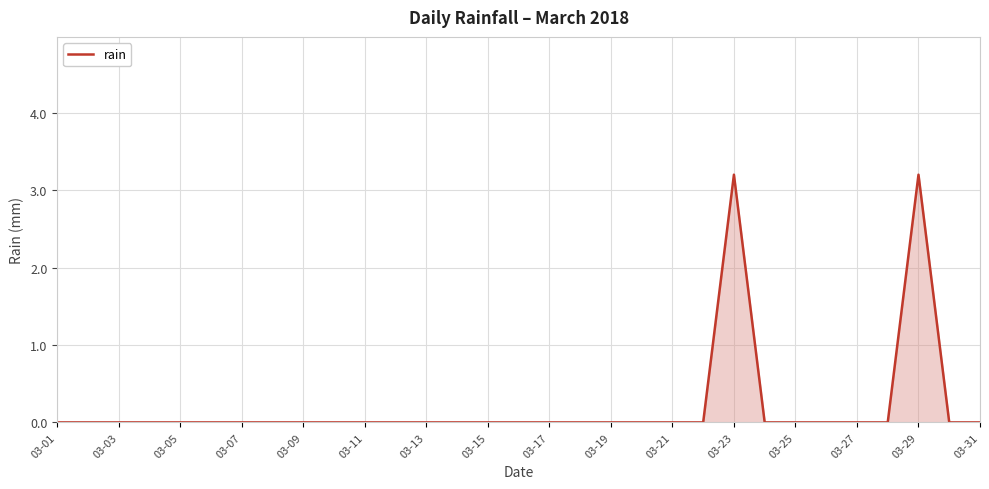

What is the greatest value displayed?

3.2